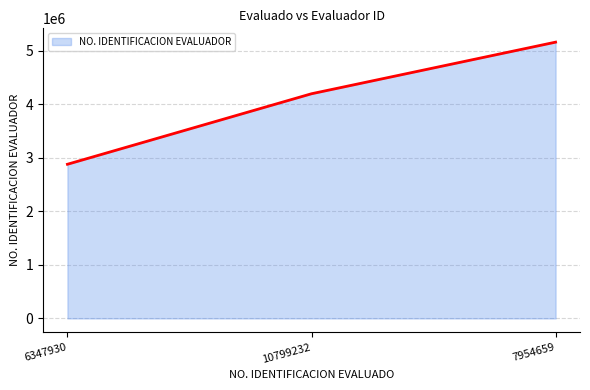

Reading left to right, what are all the values shown in this chart?

6347930=2880254	10799232=4197626	7954659=5161567